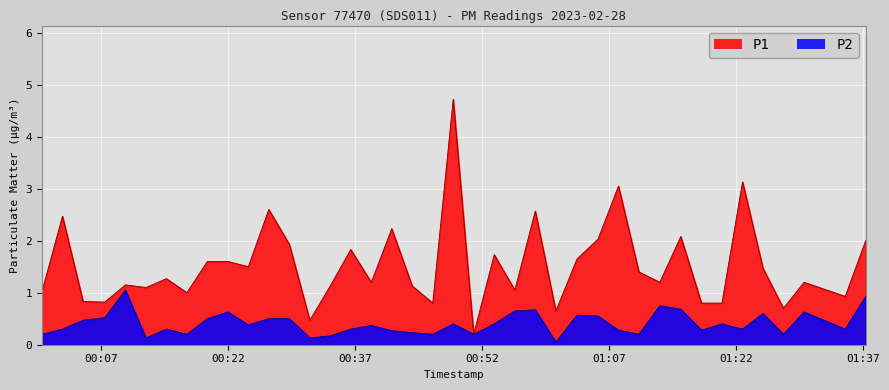

True or false: P1 and P2 cross at least once.

False